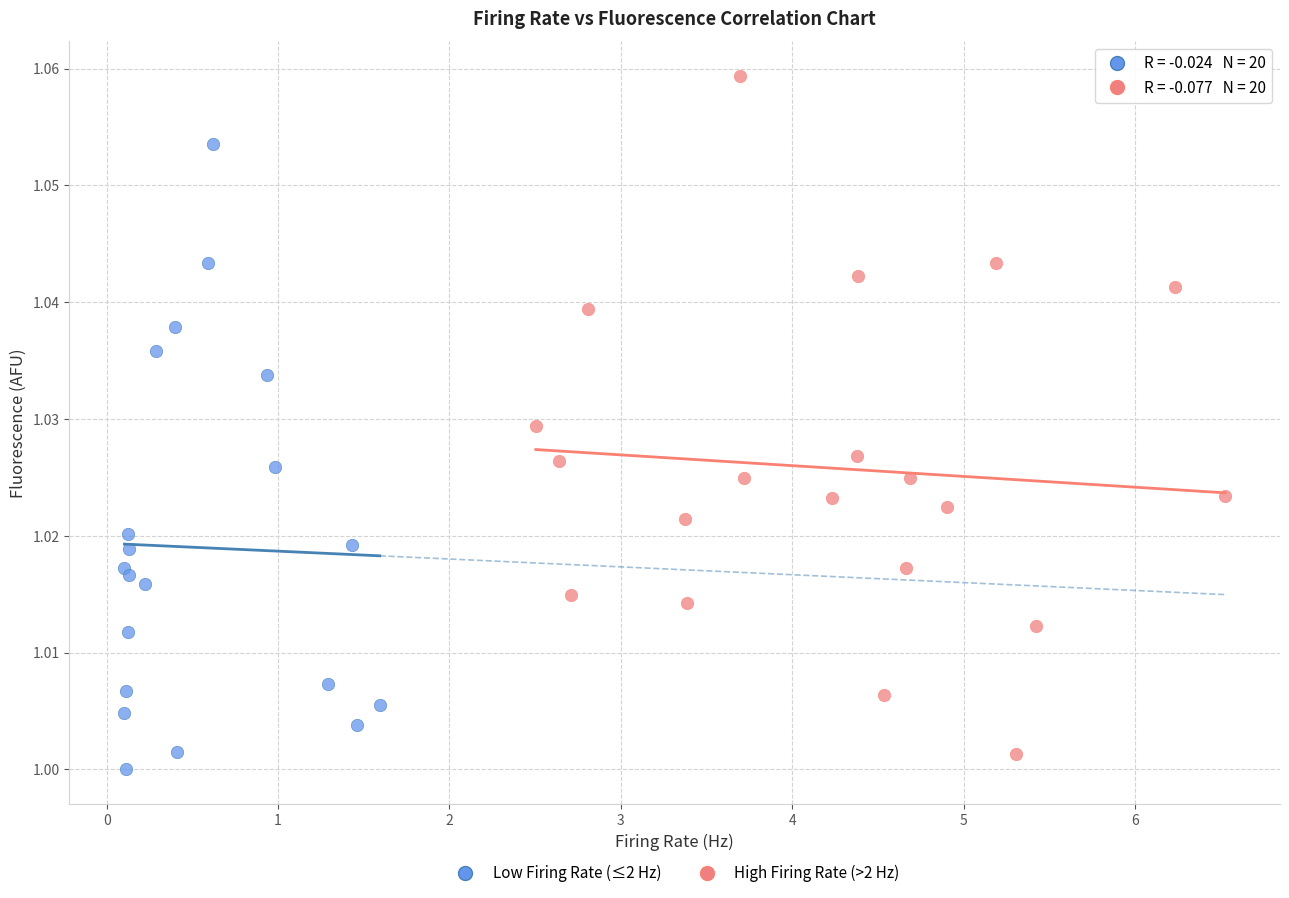

Which series has the widest spread of Y values?

High Firing Rate (>2 Hz)